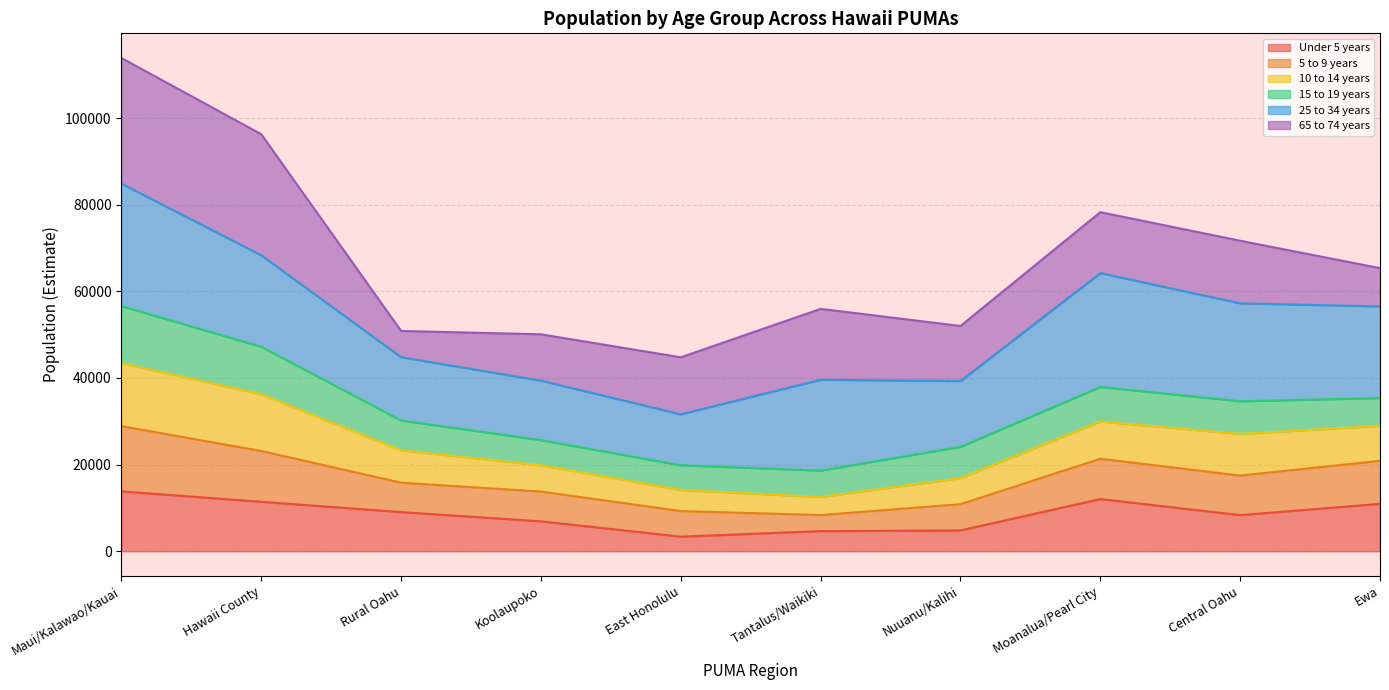

Does the chart display data point markers on the line(s)?

No